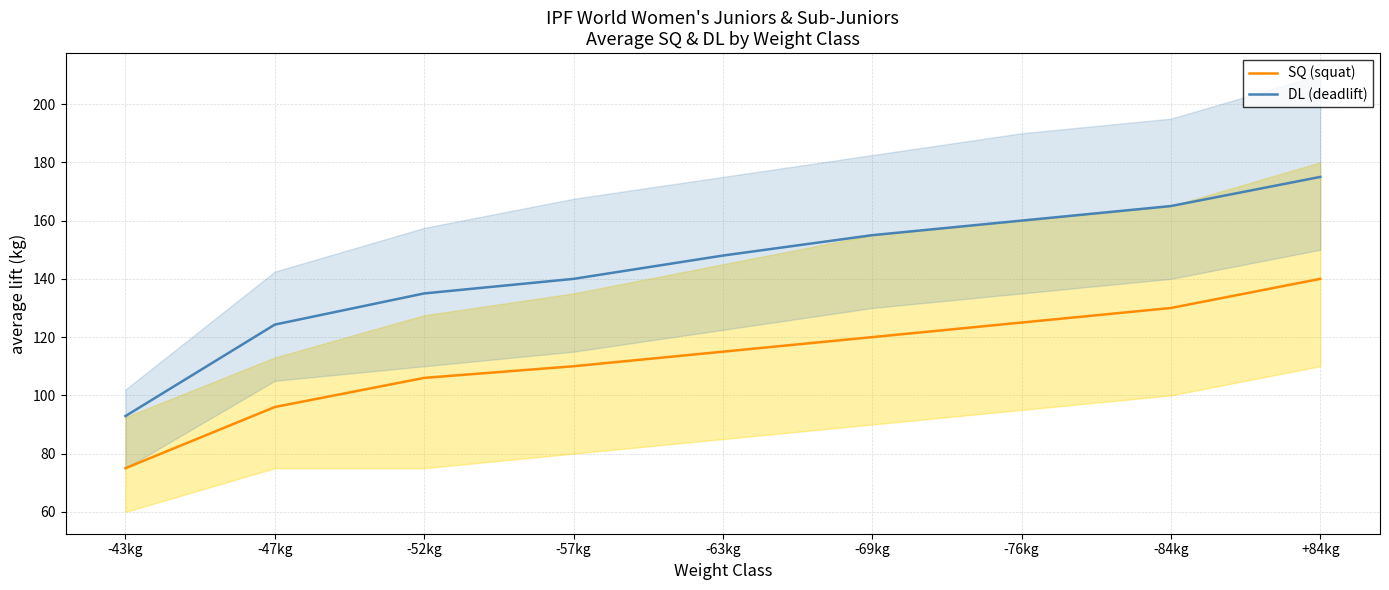

Reading left to right, transcribe all the data shown in this chart.

SQ (squat): -43kg=75.0	-47kg=96.0	-52kg=106.0	-57kg=110.0	-63kg=115.0	-69kg=120.0	-76kg=125.0	-84kg=130.0	+84kg=140.0
DL (deadlift): -43kg=92.9	-47kg=124.3	-52kg=135.0	-57kg=140.0	-63kg=148.0	-69kg=155.0	-76kg=160.0	-84kg=165.0	+84kg=175.0